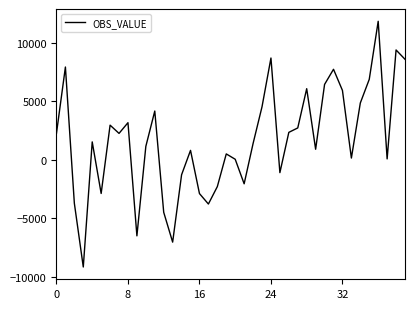

What is the sum of all values?

68077.3